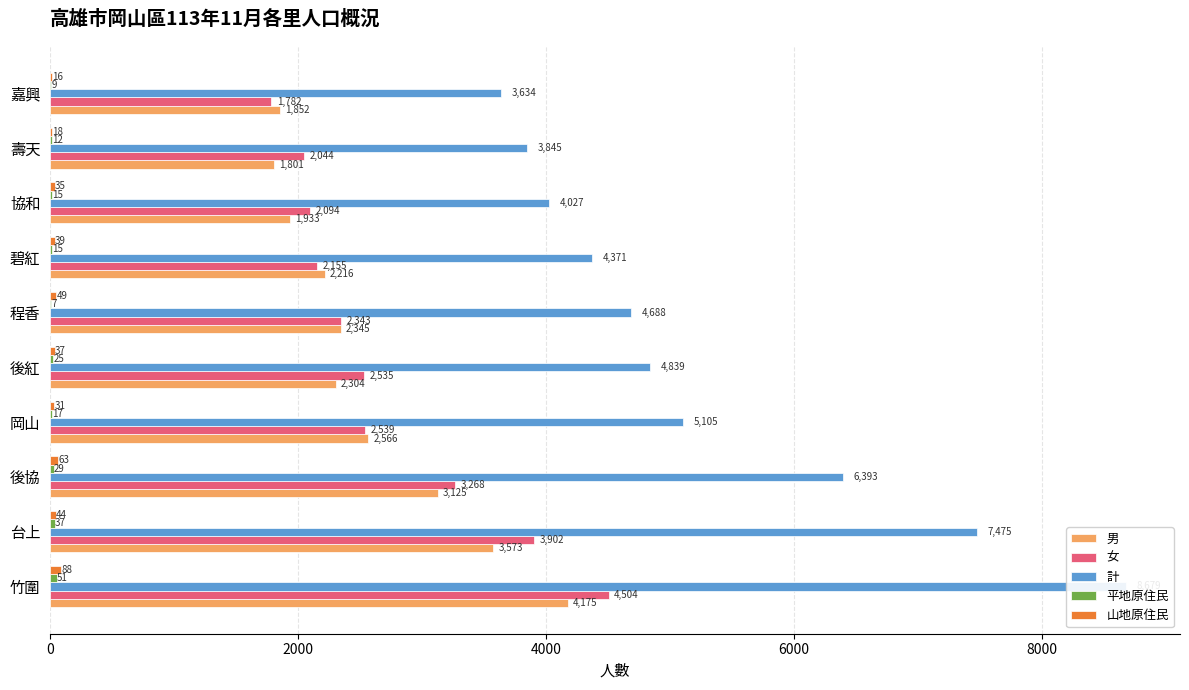

What is the minimum value for 女?

1782